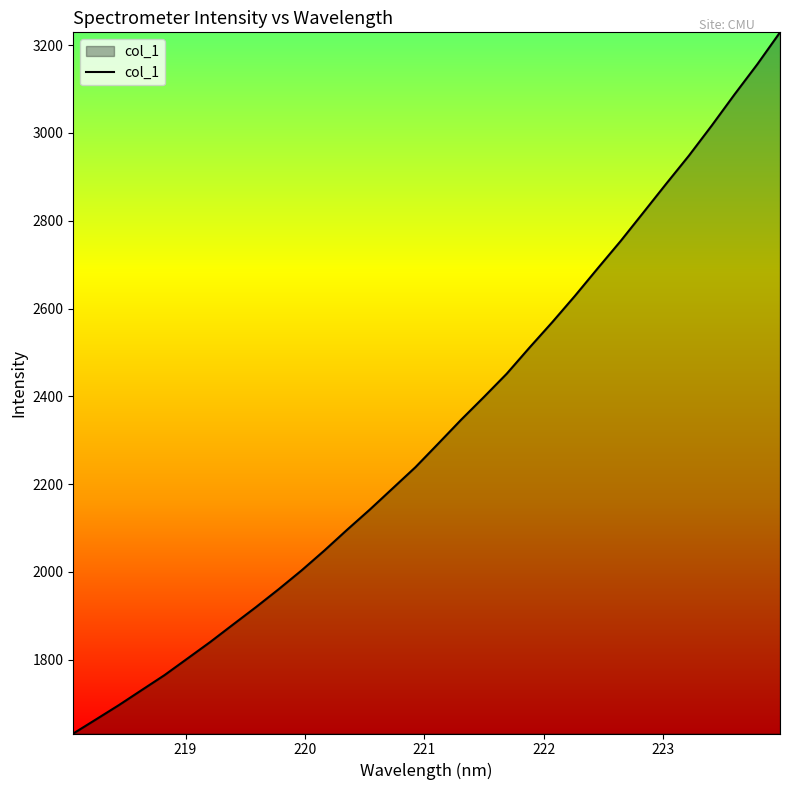

Reading right to left, extract all data points from this chart.

3229.2	3156.2	3087.6	3016.7	2948.3	2884.1	2818.7	2753.6	2691.7	2629.0	2568.8	2510.8	2451.3	2398.3	2346.5	2292.3	2238.6	2190.3	2142.1	2095.9	2048.4	2003.1	1960.5	1919.5	1880.0	1840.2	1802.5	1764.9	1730.8	1696.5	1664.0	1631.8